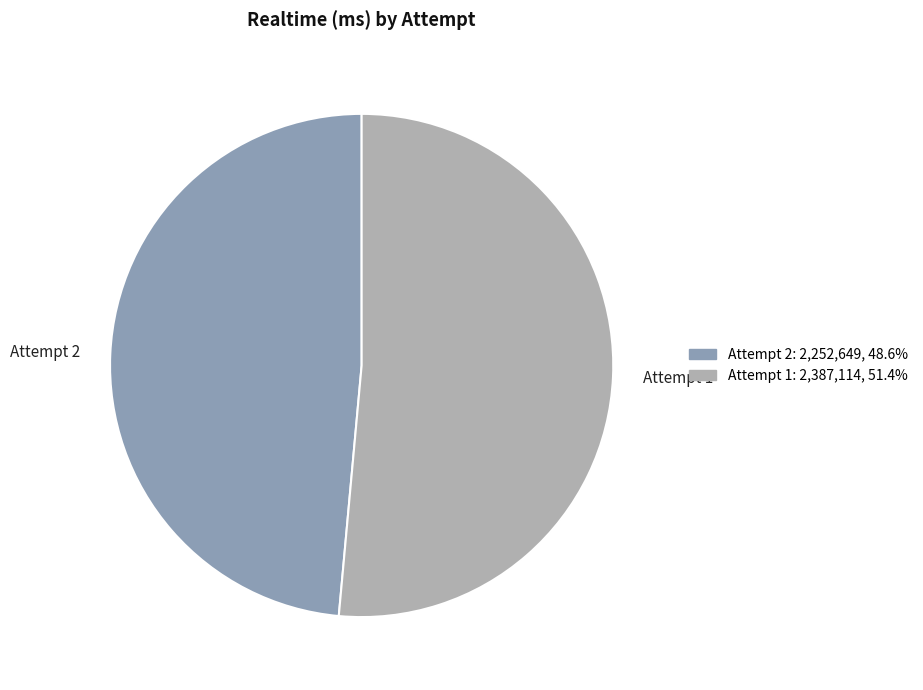

How many segments does this pie chart have?

2